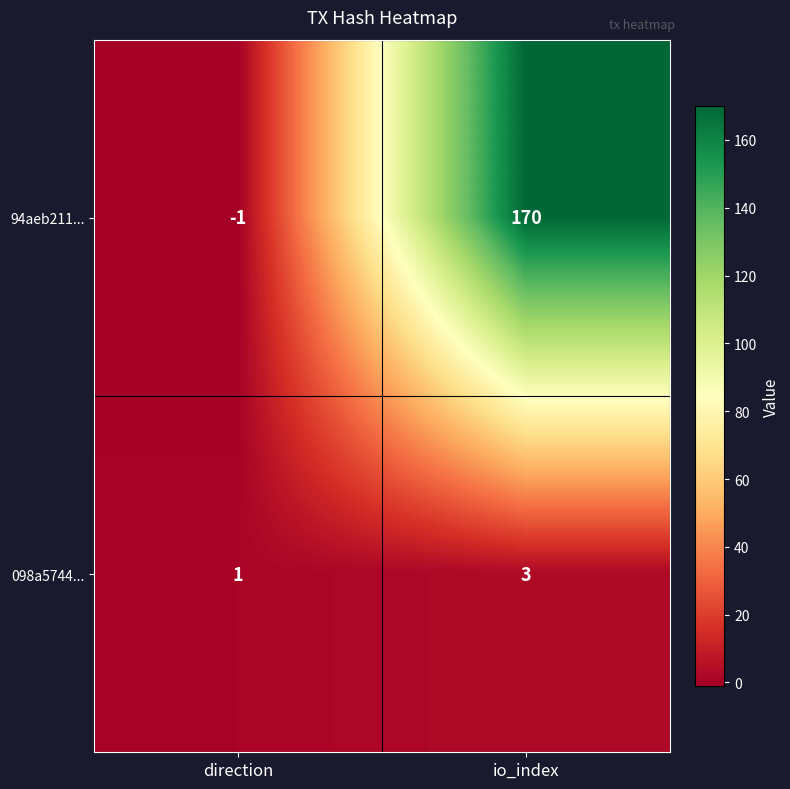

At how many categories does at least one series exceed 166?

1